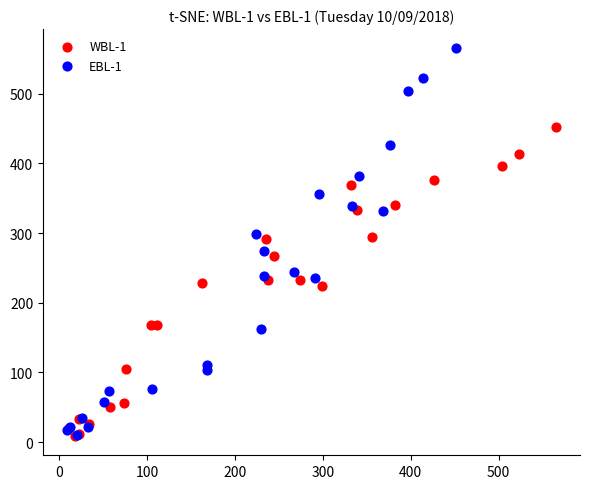

What are all the series names shown in the legend?

WBL-1, EBL-1